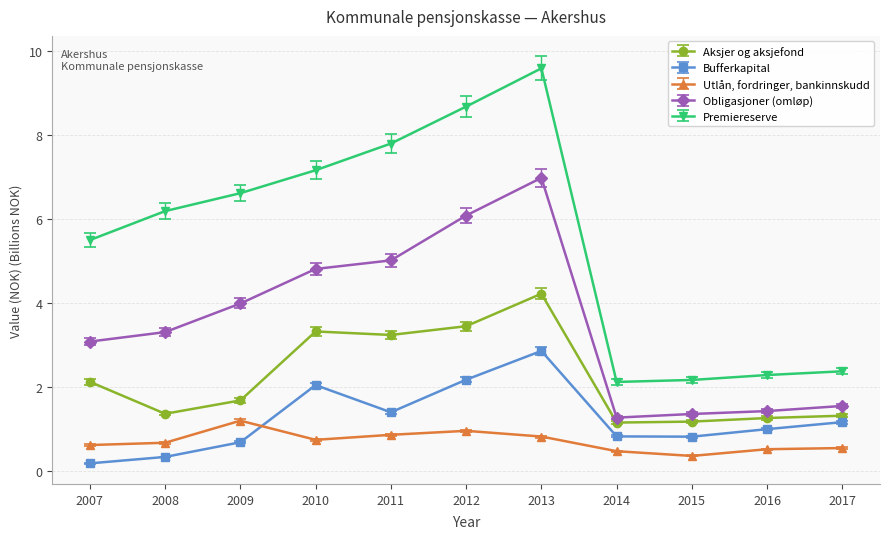

What value does the Aksjer og aksjefond series have at 2008?

1.4